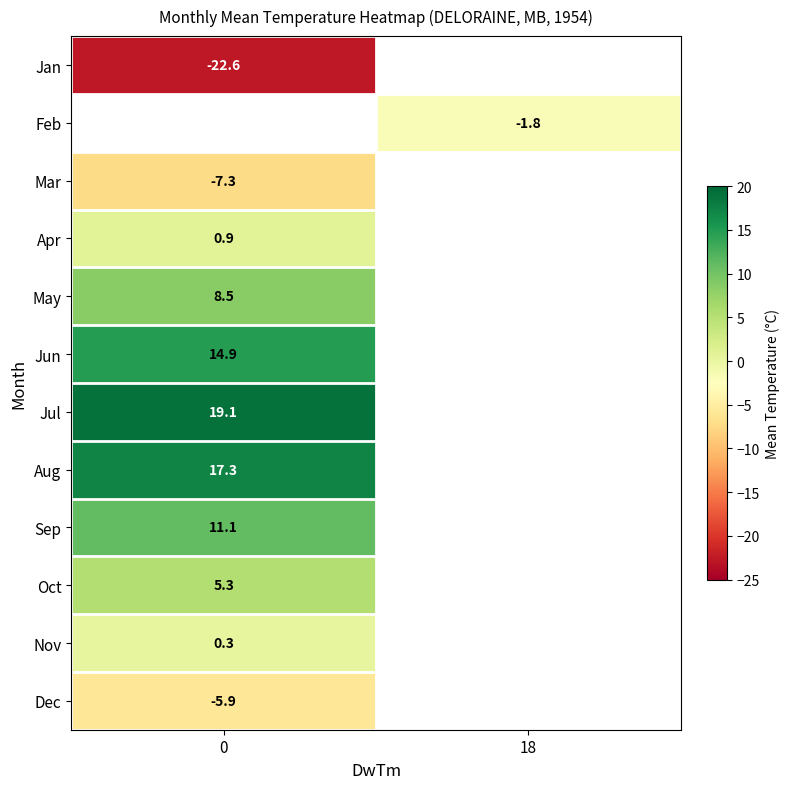

Count the number of categories in the chart.

2